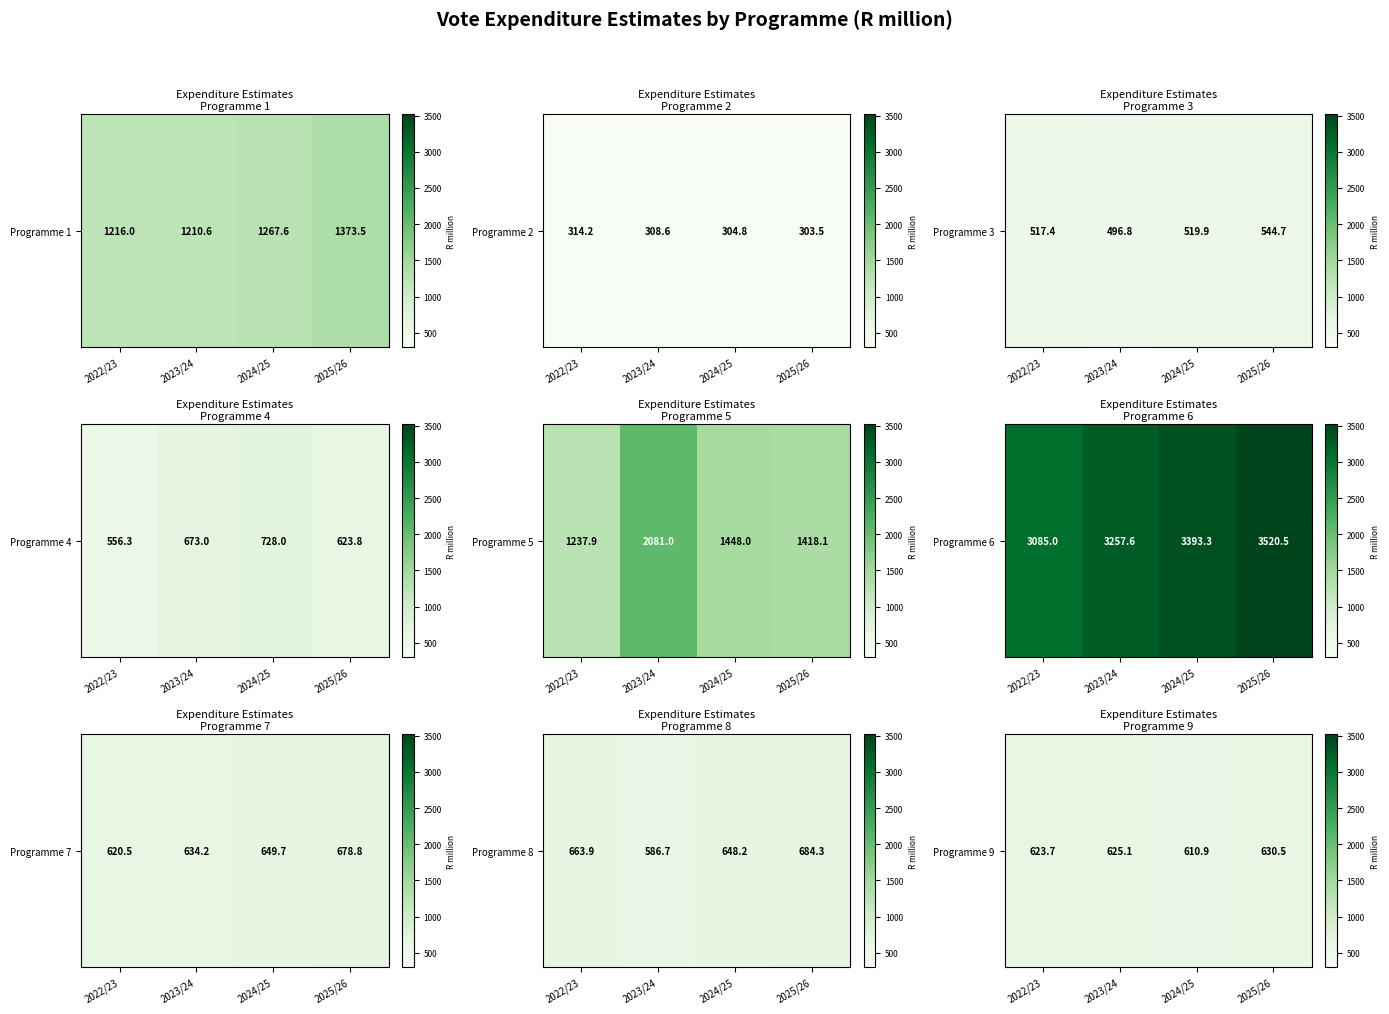

What is the difference between the maximum and minimum values?

19.6